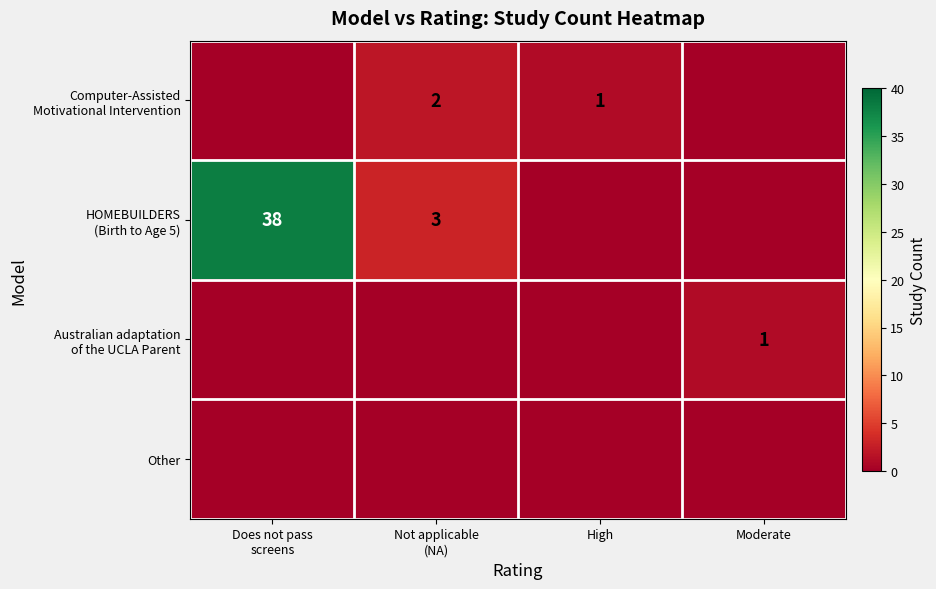

Which category has the lowest value across all series?

Does not pass
screens